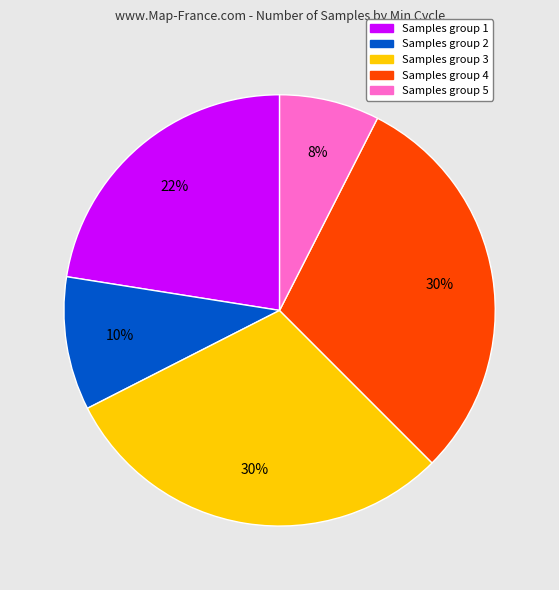

To the nearest percent, what is the difference between the largest and smallest slice percentages?

22%